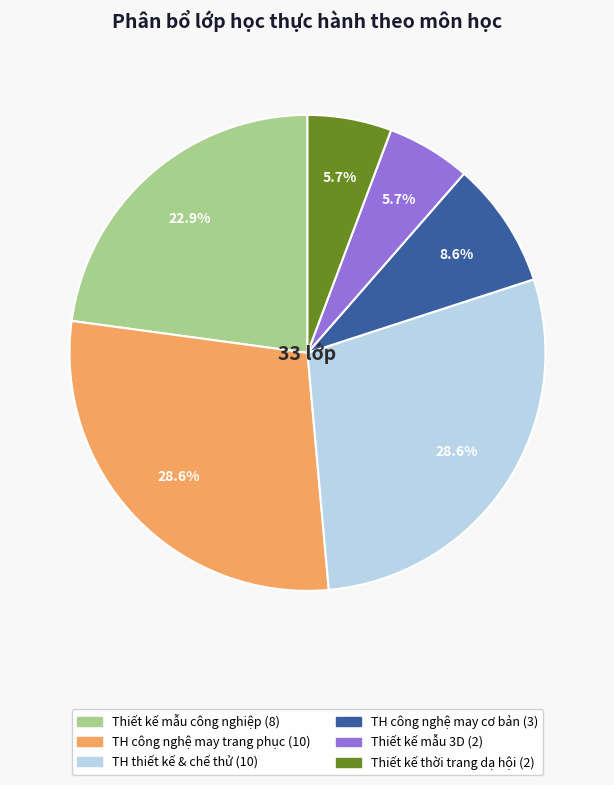

Is there a majority slice in this chart?

No